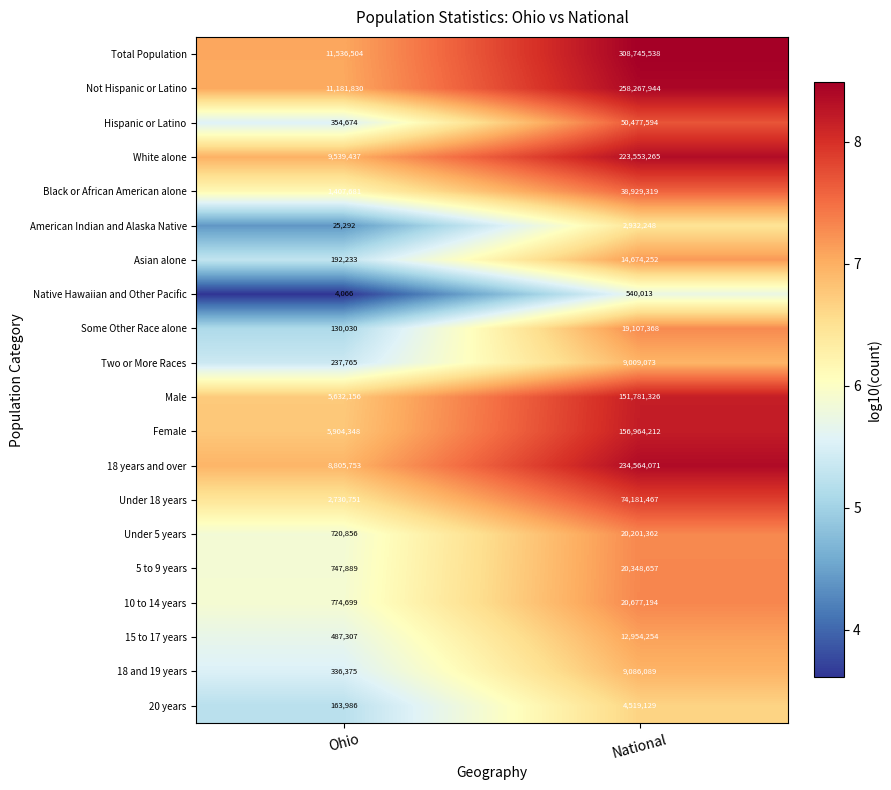

What is the sum of the 18 years and over values at National and Ohio?

243369824